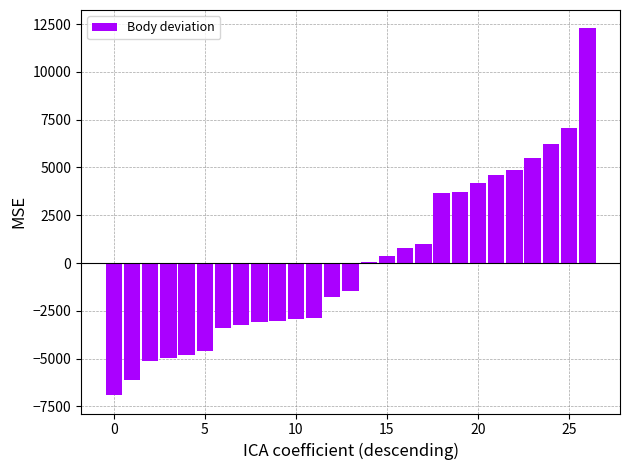

What is the maximum value shown in the chart?

12278.6